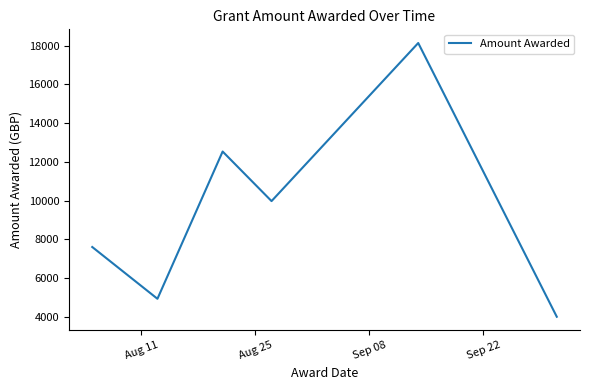

How many lines are shown in the chart?

1